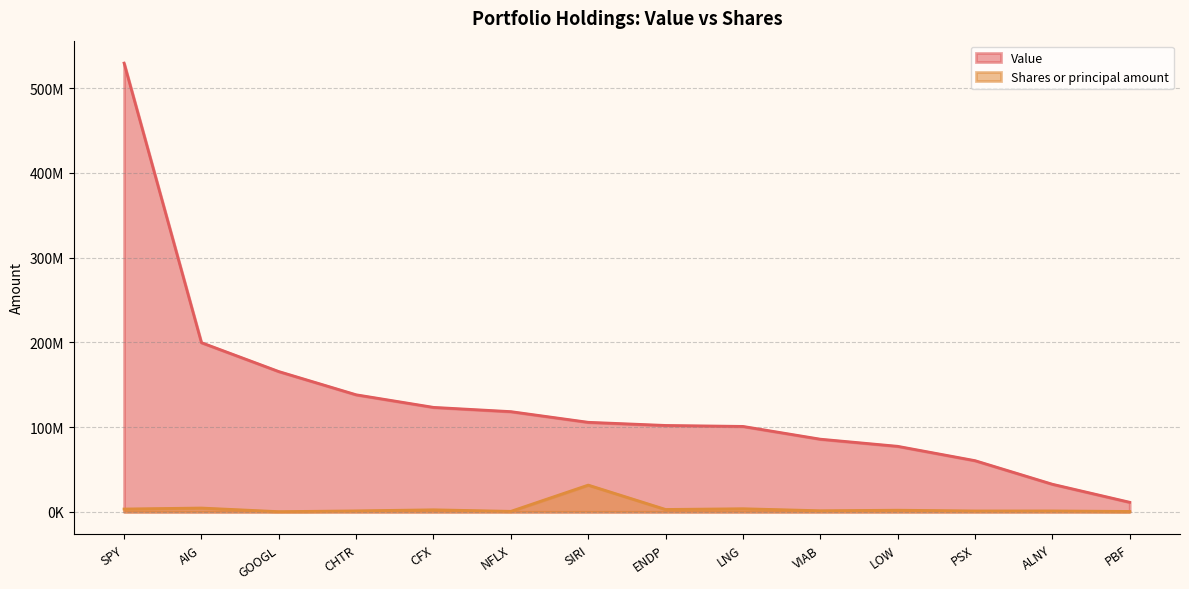

The Shares or principal amount series shows 3630000 at LNG. True or false?

True